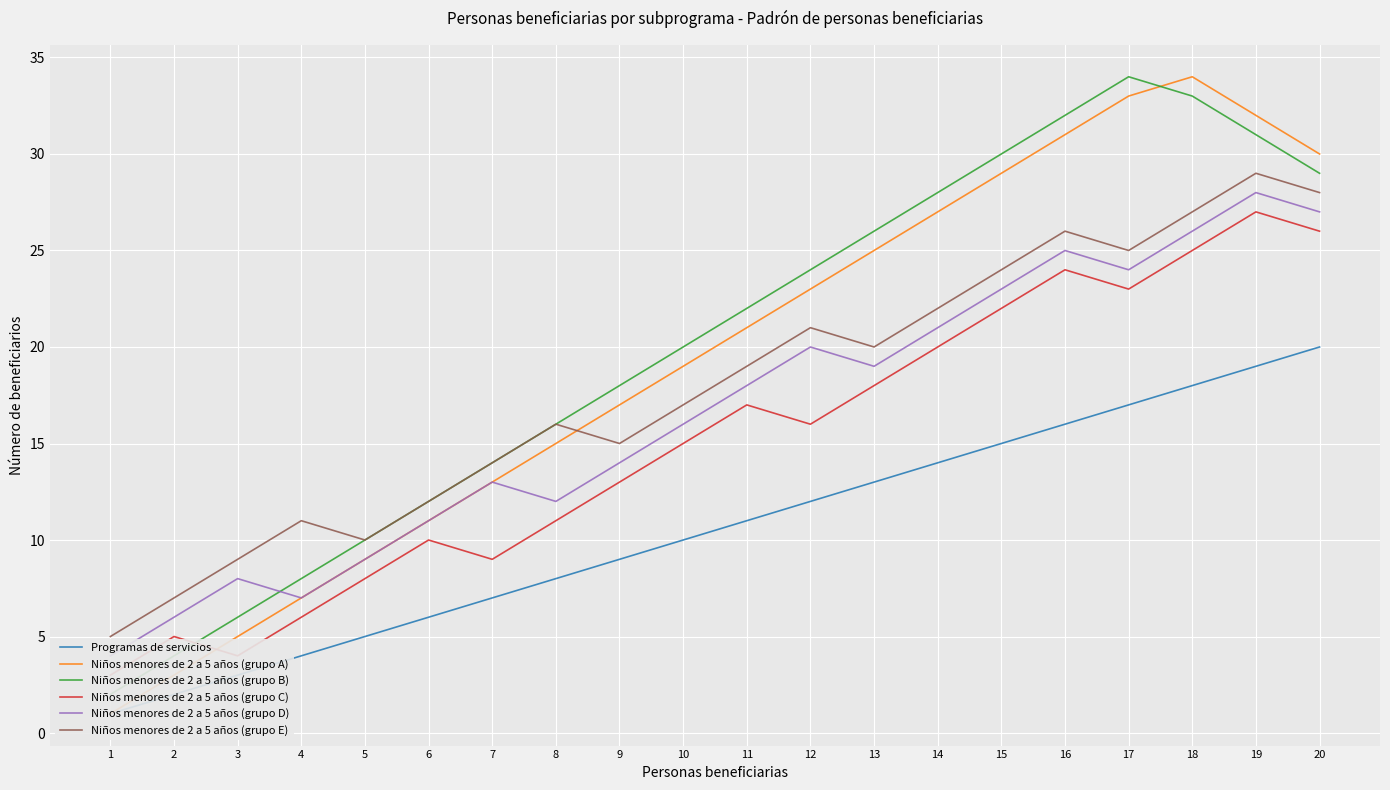

Which series changed the most between 4 and 12?

Niños menores de 2 a 5 años (grupo A)